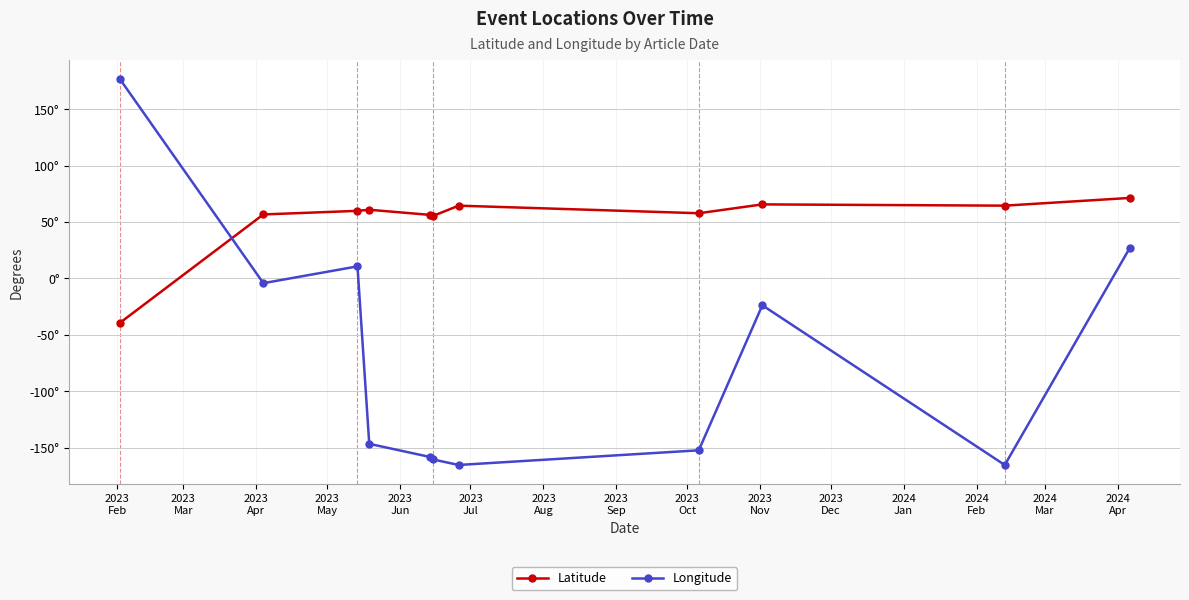

Where do Latitude and Longitude first cross each other?

2023
Feb and 2023
Mar